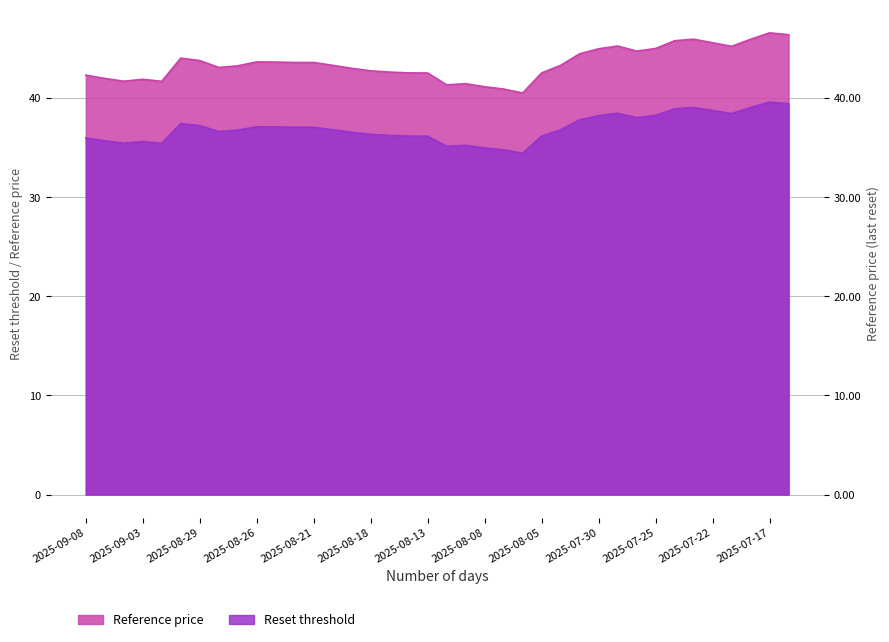

True or false: Reset threshold and Reference price intersect in this chart.

False